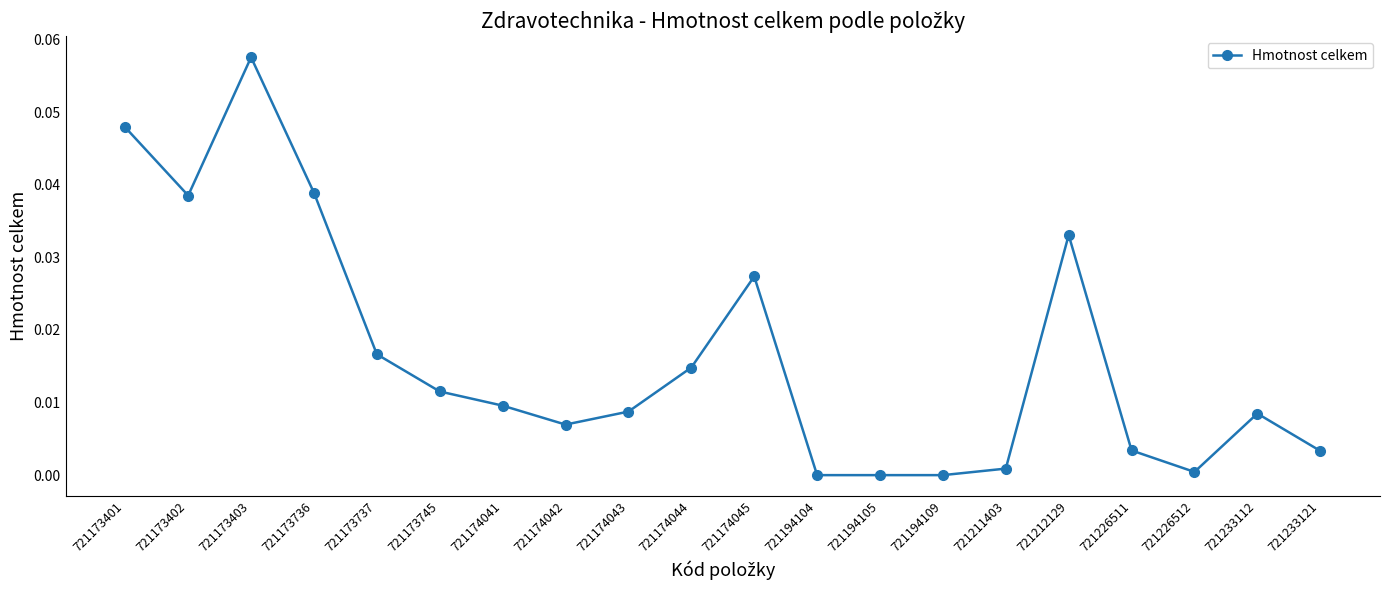

Which label corresponds to the largest value in the chart?

721173403